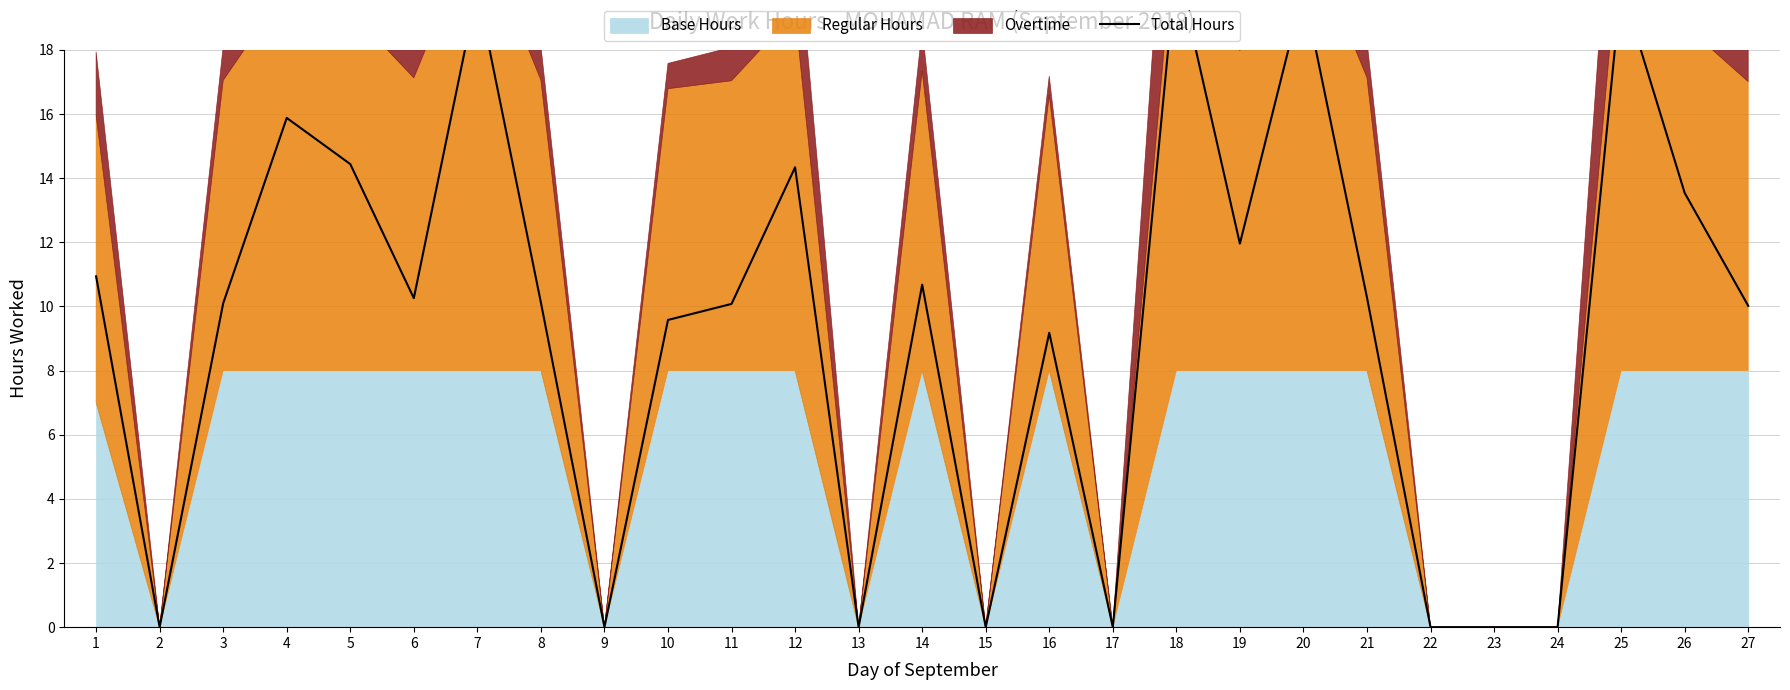

What is the greatest value displayed?

20.7